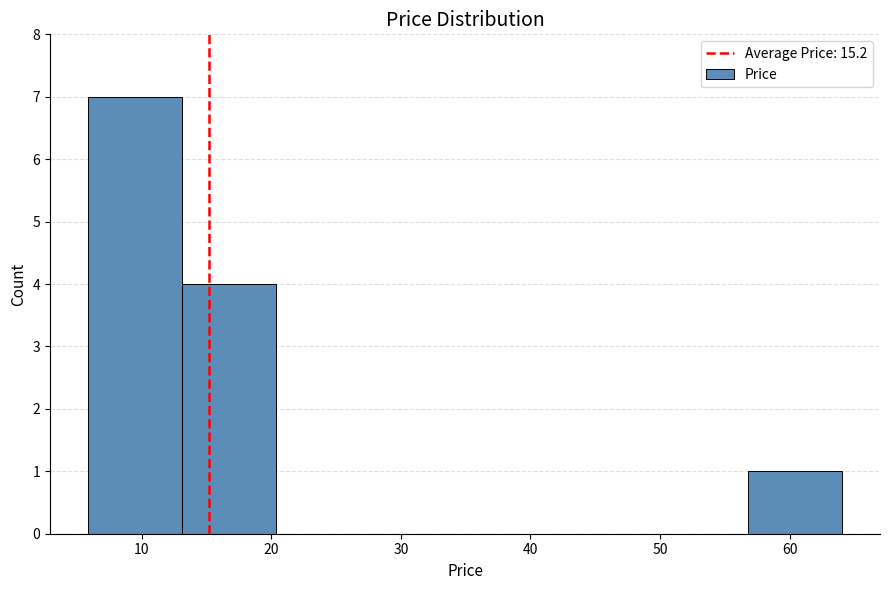

Reading left to right, transcribe this chart: for each bar, give the range it covers on the x-axis and its height. Neither the bar edges nor the heights are printed on the chart, so give them approximately, as read against the axes.

6 to 13: 7
13 to 20: 4
20 to 28: 0
28 to 35: 0
35 to 42: 0
42 to 50: 0
50 to 57: 0
57 to 64: 1